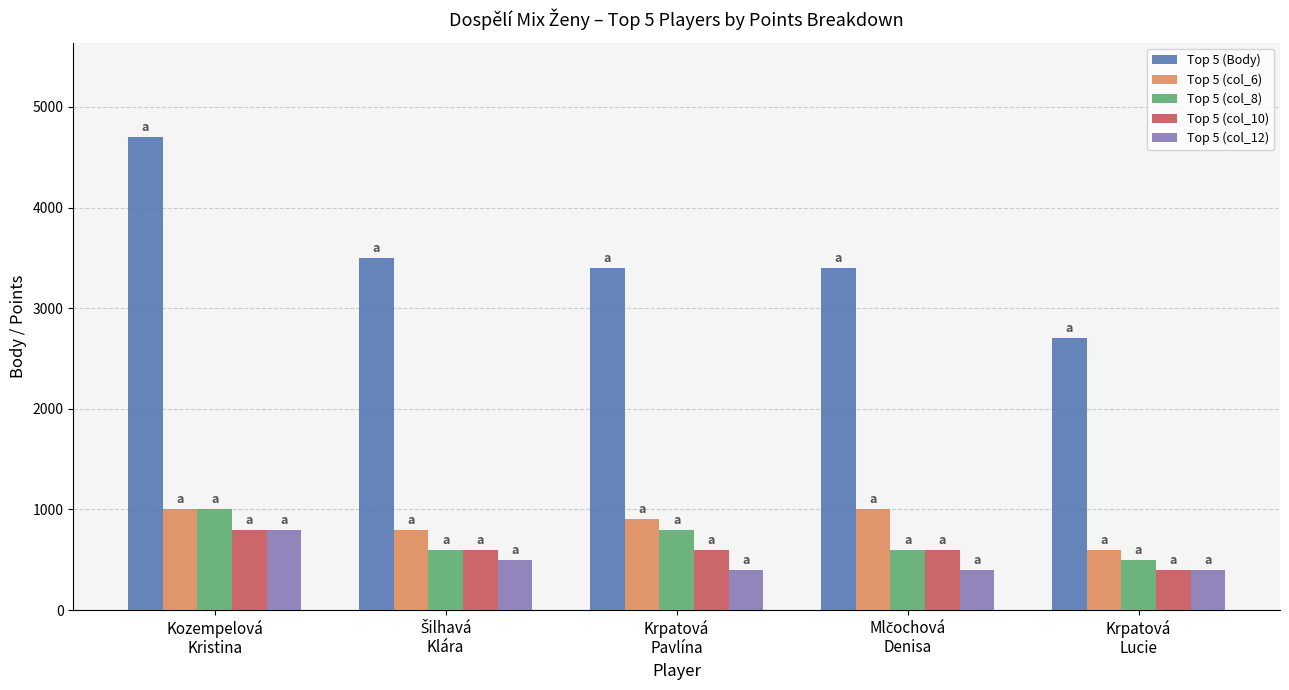

True or false: Top 5 (col_10) has a value of 215 at Krpatová
Lucie.

False